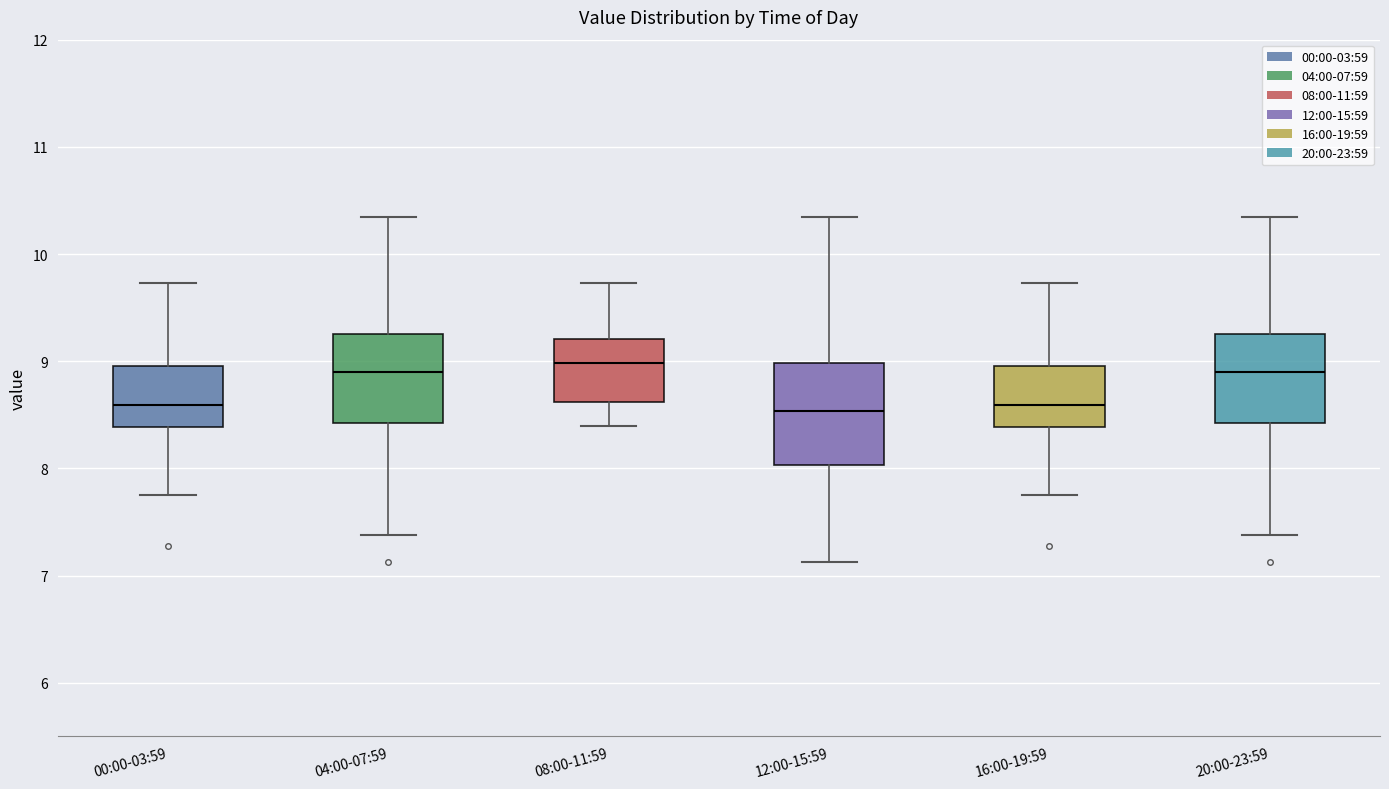

Reading left to right, transcribe this box plot: for each box, give where its median line is, the range the box spans, and where its two whiskers end, as read against the y-axis. The values are not printed on the chart, so give them approximately, as read against the axis.

00:00-03:59: median 8.6, box 8.4 to 9.0, whiskers 7.8 to 9.7
04:00-07:59: median 8.9, box 8.4 to 9.3, whiskers 7.4 to 10.4
08:00-11:59: median 9.0, box 8.6 to 9.2, whiskers 8.4 to 9.7
12:00-15:59: median 8.5, box 8.0 to 9.0, whiskers 7.1 to 10.4
16:00-19:59: median 8.6, box 8.4 to 9.0, whiskers 7.8 to 9.7
20:00-23:59: median 8.9, box 8.4 to 9.3, whiskers 7.4 to 10.4